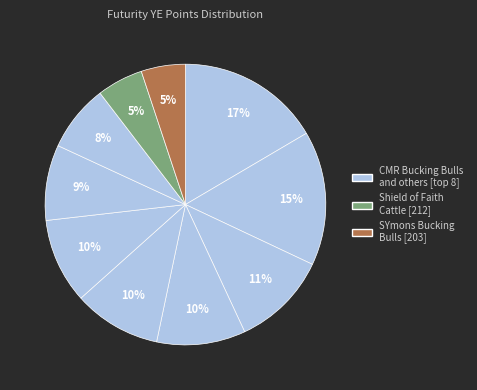

How many segments does this pie chart have?

10